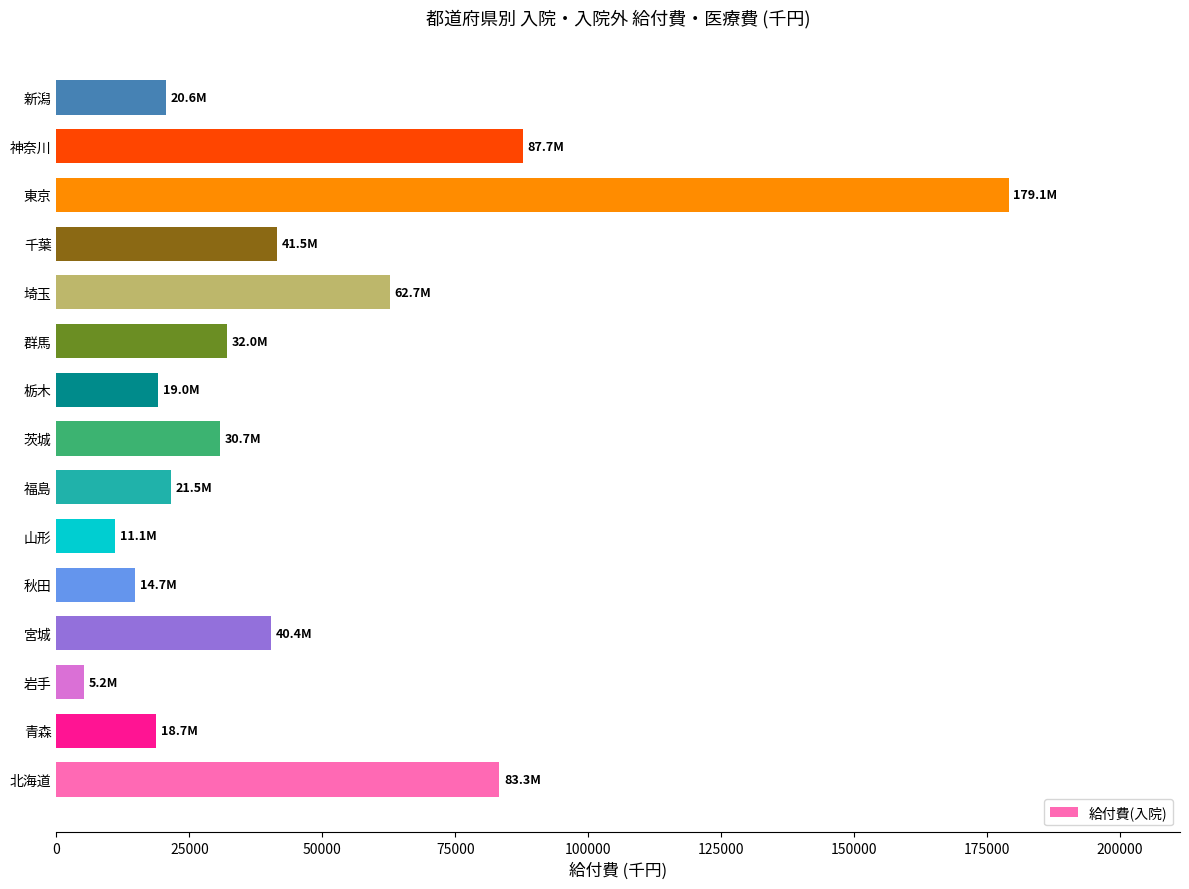

What is the average value?

44546.1